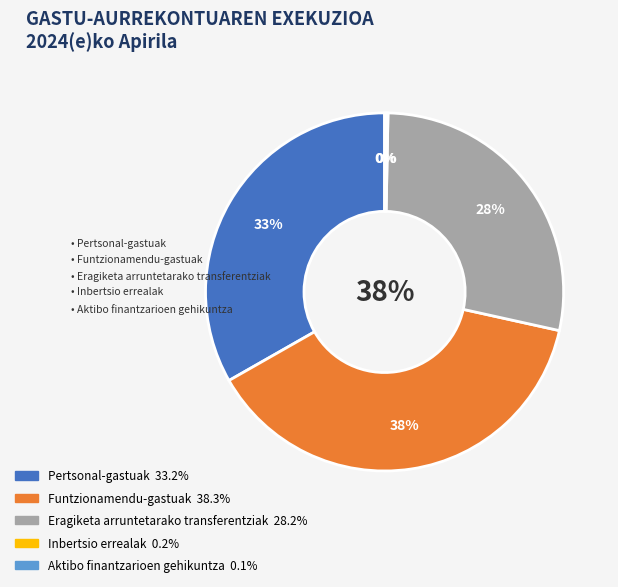

Which category has the biggest portion of the pie?

Funtzionamendu-gastuak